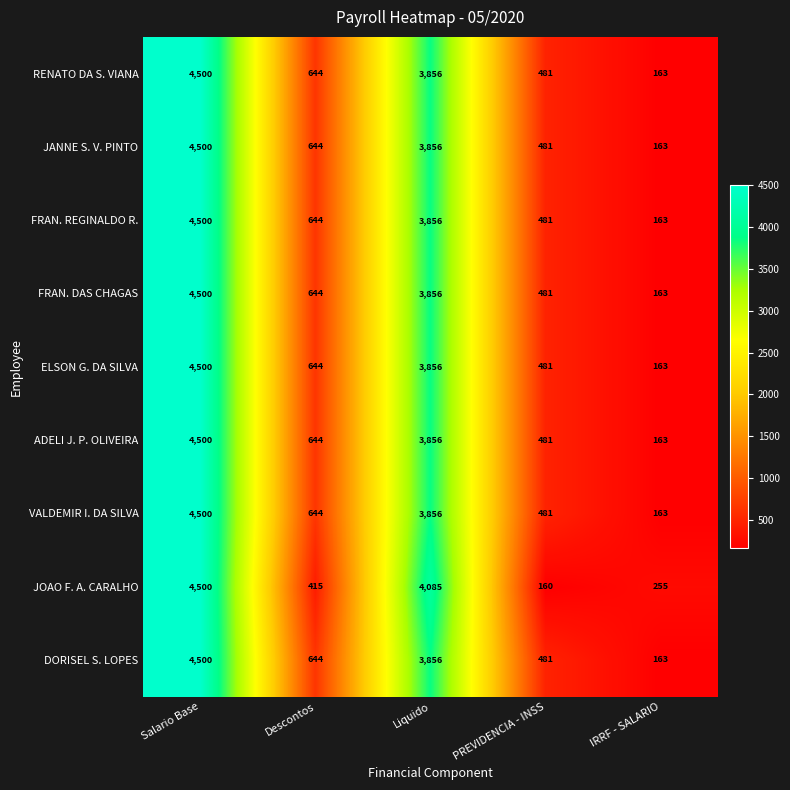

Which category has the lowest value across all series?

PREVIDENCIA - INSS